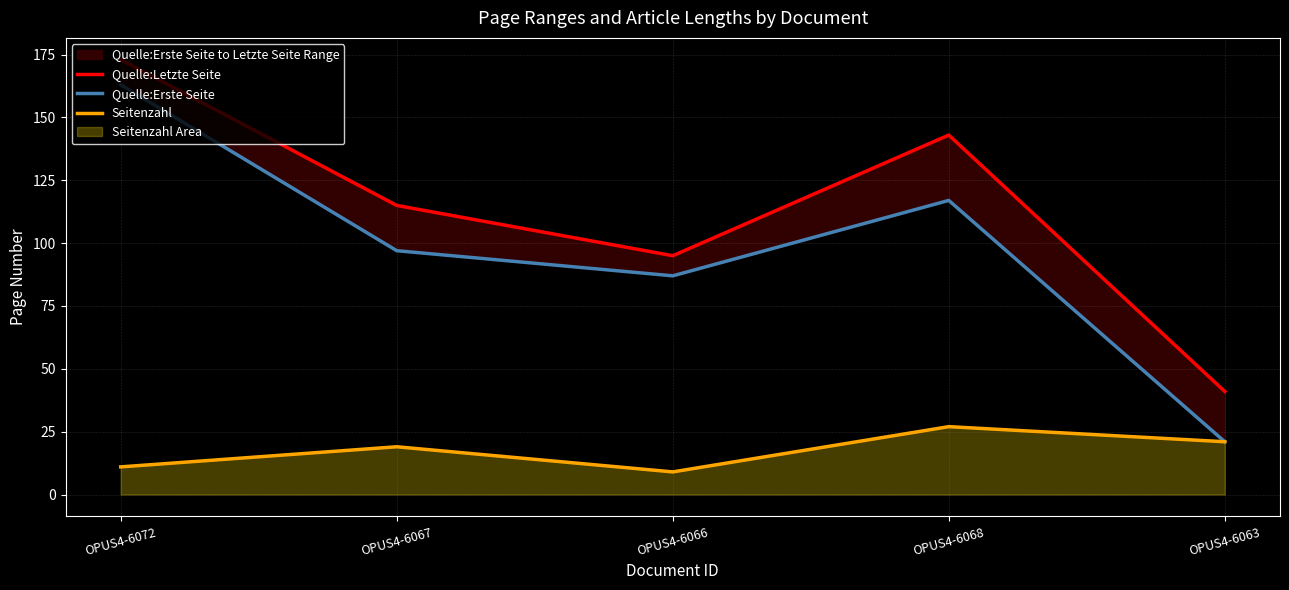

The value of Seitenzahl at OPUS4-6072 is 7. True or false?

False